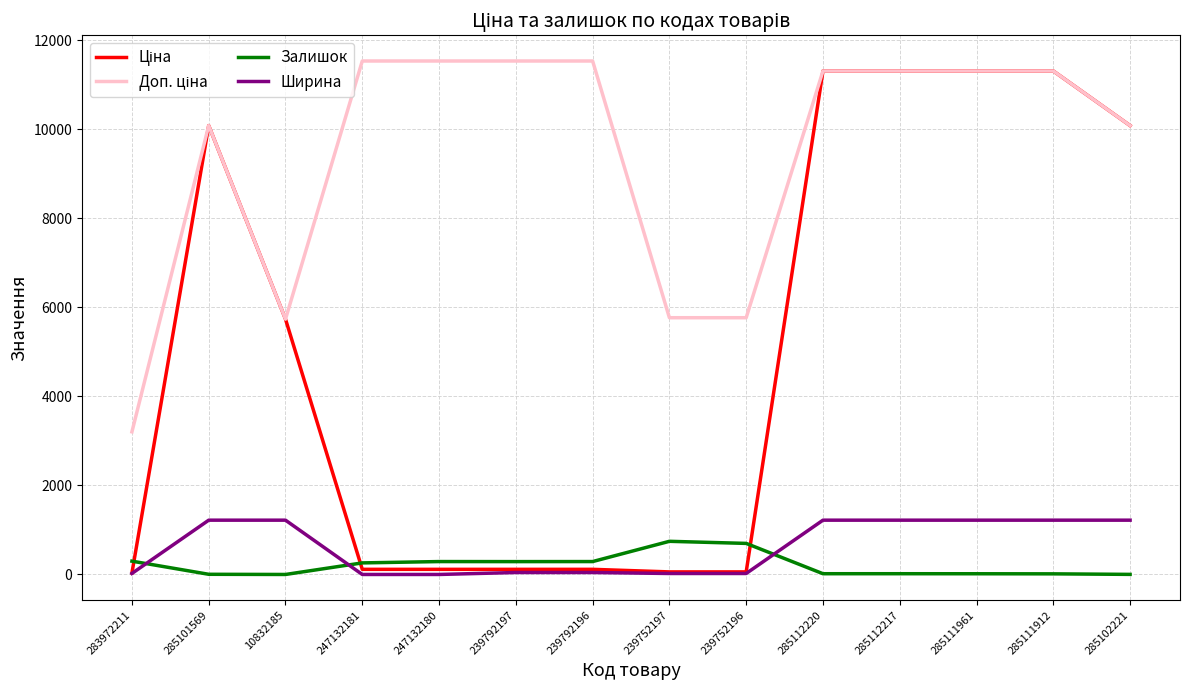

True or false: Залишок and Ширина cross at least once.

True